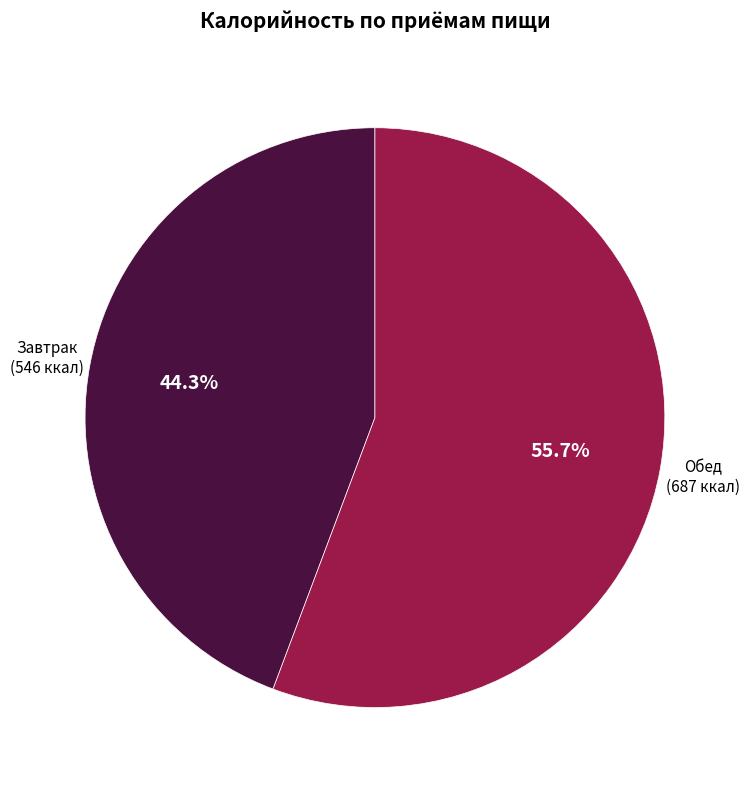

Does Обед account for over 50% of the chart?

Yes